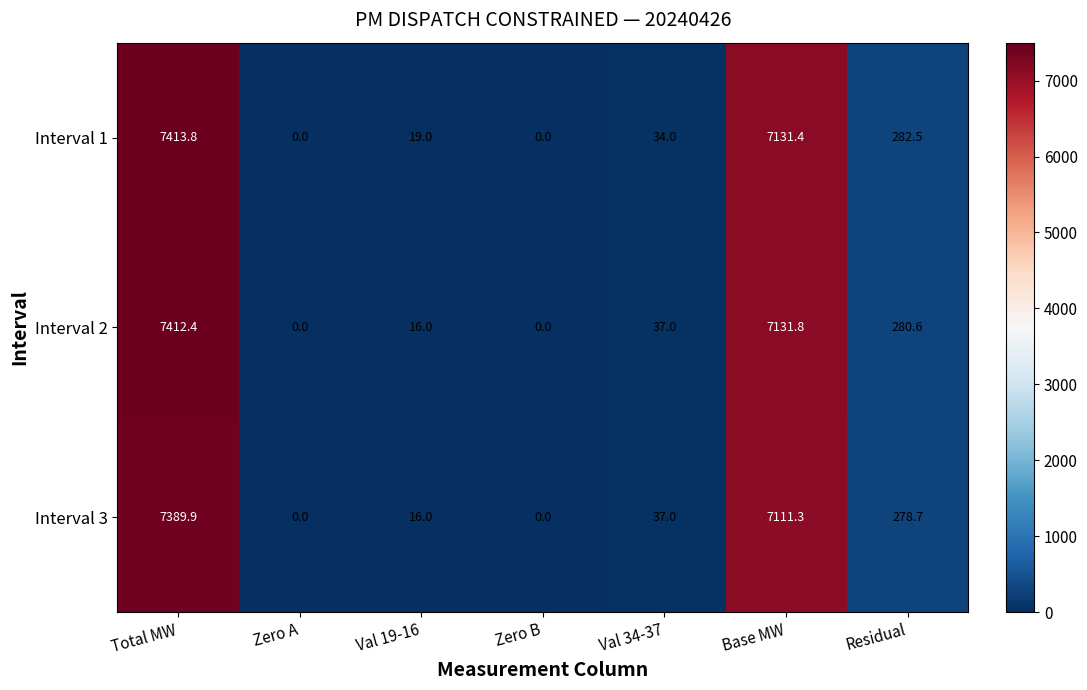

The Interval 3 series shows 0.0 at Zero B. True or false?

True